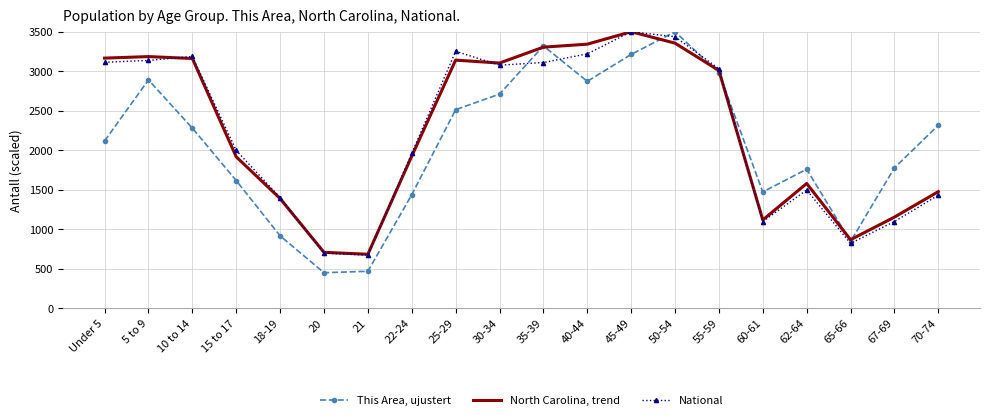

Rank the series at 40-44 from lowest to highest value.

This Area, ujustert, National, North Carolina, trend